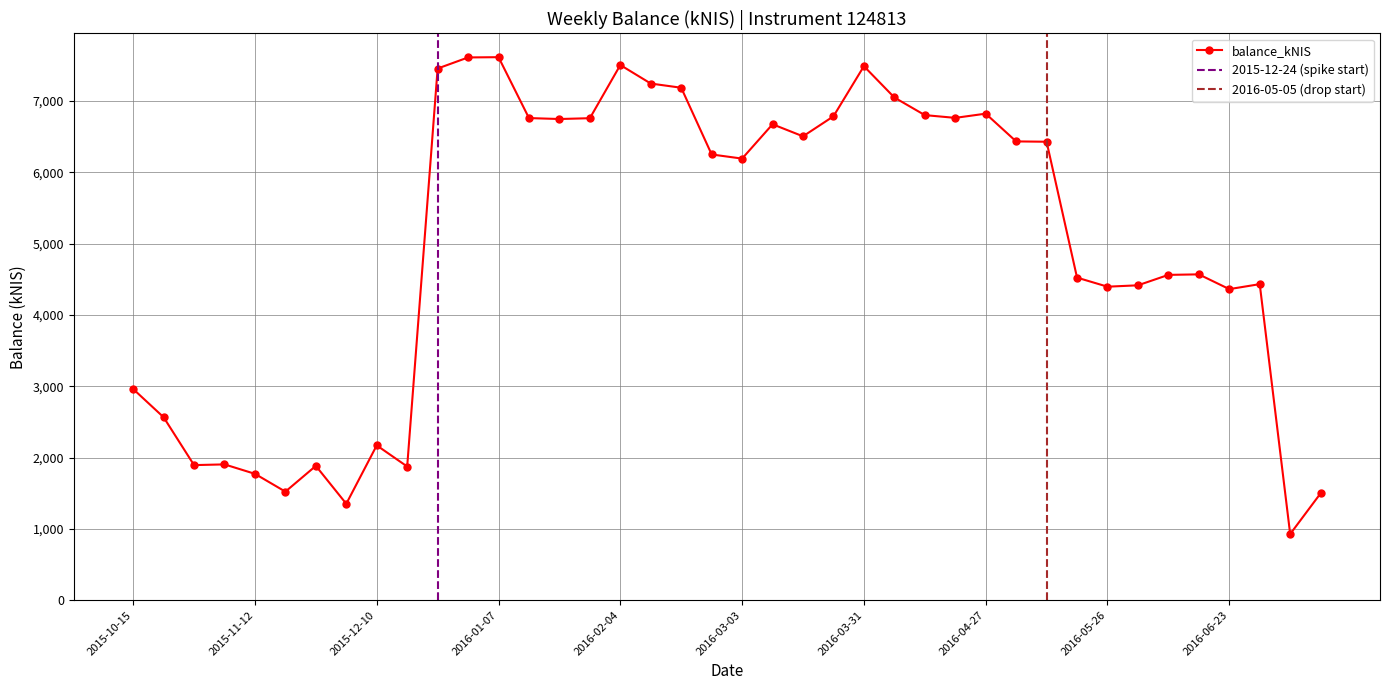

What is the difference between the maximum and minimum values?

6688.5